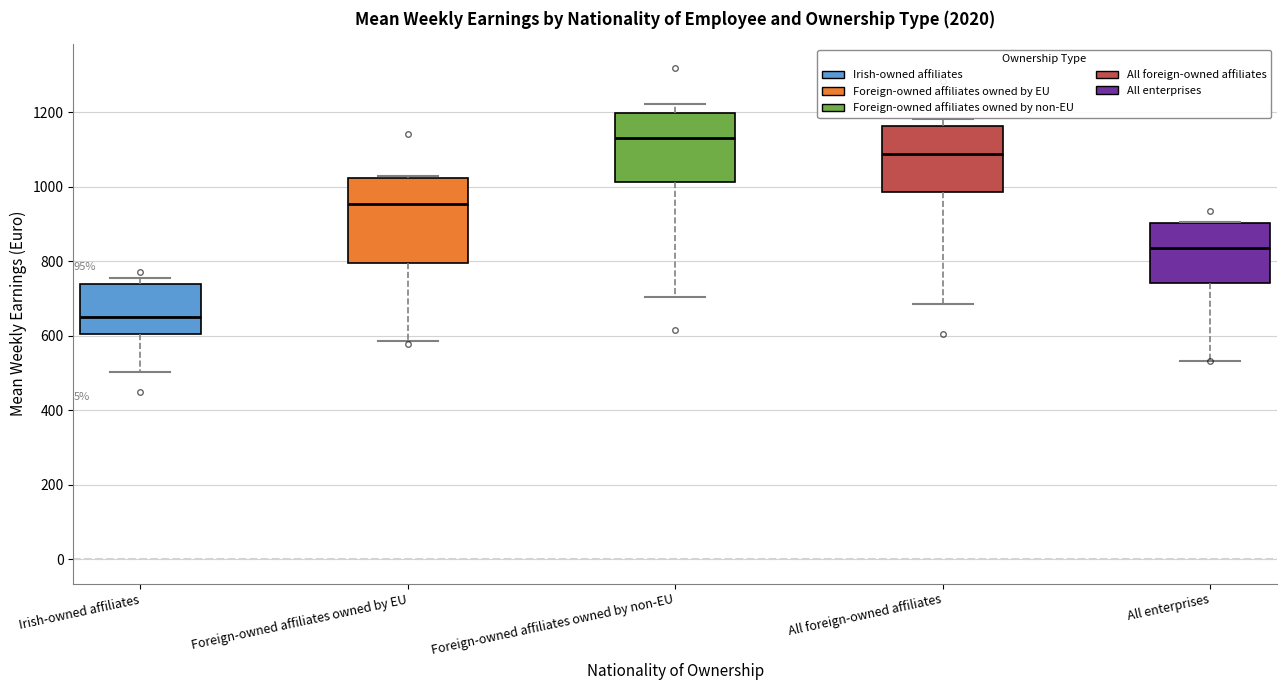

Reading left to right, read every box against the y-axis: the position of its median line, the range the box covers, and the ends of its whiskers. The values are not printed on the chart, so give them approximately, as read against the axis.

Irish-owned affiliates: median 640, box 600 to 740, whiskers 500 to 760
Foreign-owned affiliates owned by EU: median 960, box 800 to 1020, whiskers 580 to 1020
Foreign-owned affiliates owned by non-EU: median 1120, box 1020 to 1200, whiskers 700 to 1220
All foreign-owned affiliates: median 1080, box 980 to 1160, whiskers 680 to 1180
All enterprises: median 840, box 740 to 900, whiskers 540 to 900